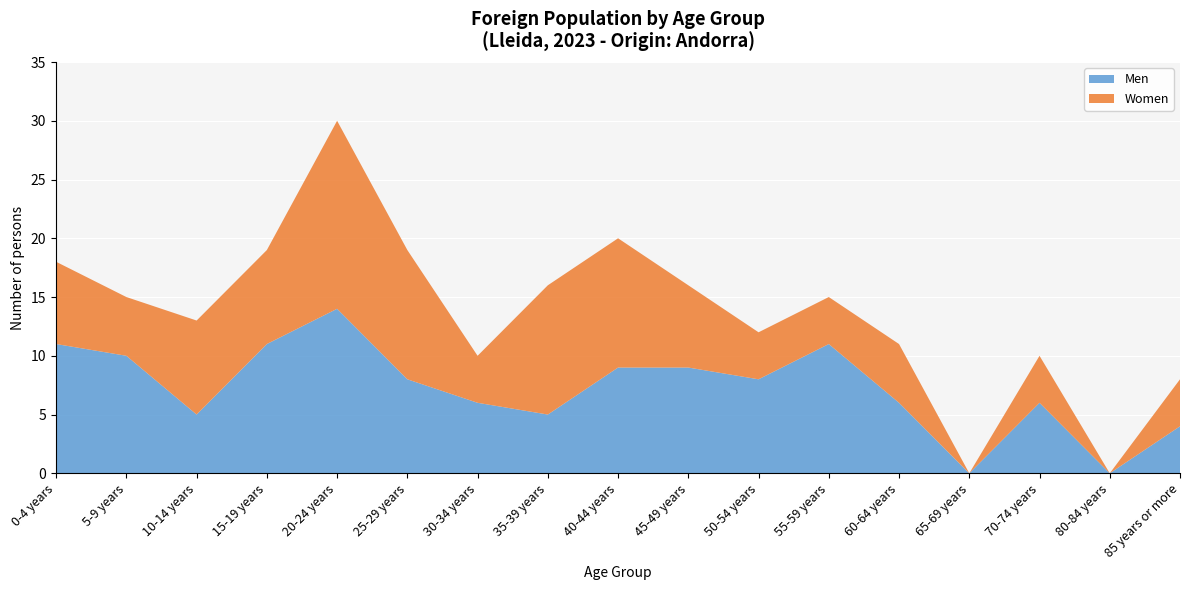

Reading right to left, list all the values displayed in this chart.

Men: 85 years or more=4	80-84 years=0	70-74 years=6	65-69 years=0	60-64 years=6	55-59 years=11	50-54 years=8	45-49 years=9	40-44 years=9	35-39 years=5	30-34 years=6	25-29 years=8	20-24 years=14	15-19 years=11	10-14 years=5	5-9 years=10	0-4 years=11
Women: 85 years or more=4	80-84 years=0	70-74 years=4	65-69 years=0	60-64 years=5	55-59 years=4	50-54 years=4	45-49 years=7	40-44 years=11	35-39 years=11	30-34 years=4	25-29 years=11	20-24 years=16	15-19 years=8	10-14 years=8	5-9 years=5	0-4 years=7